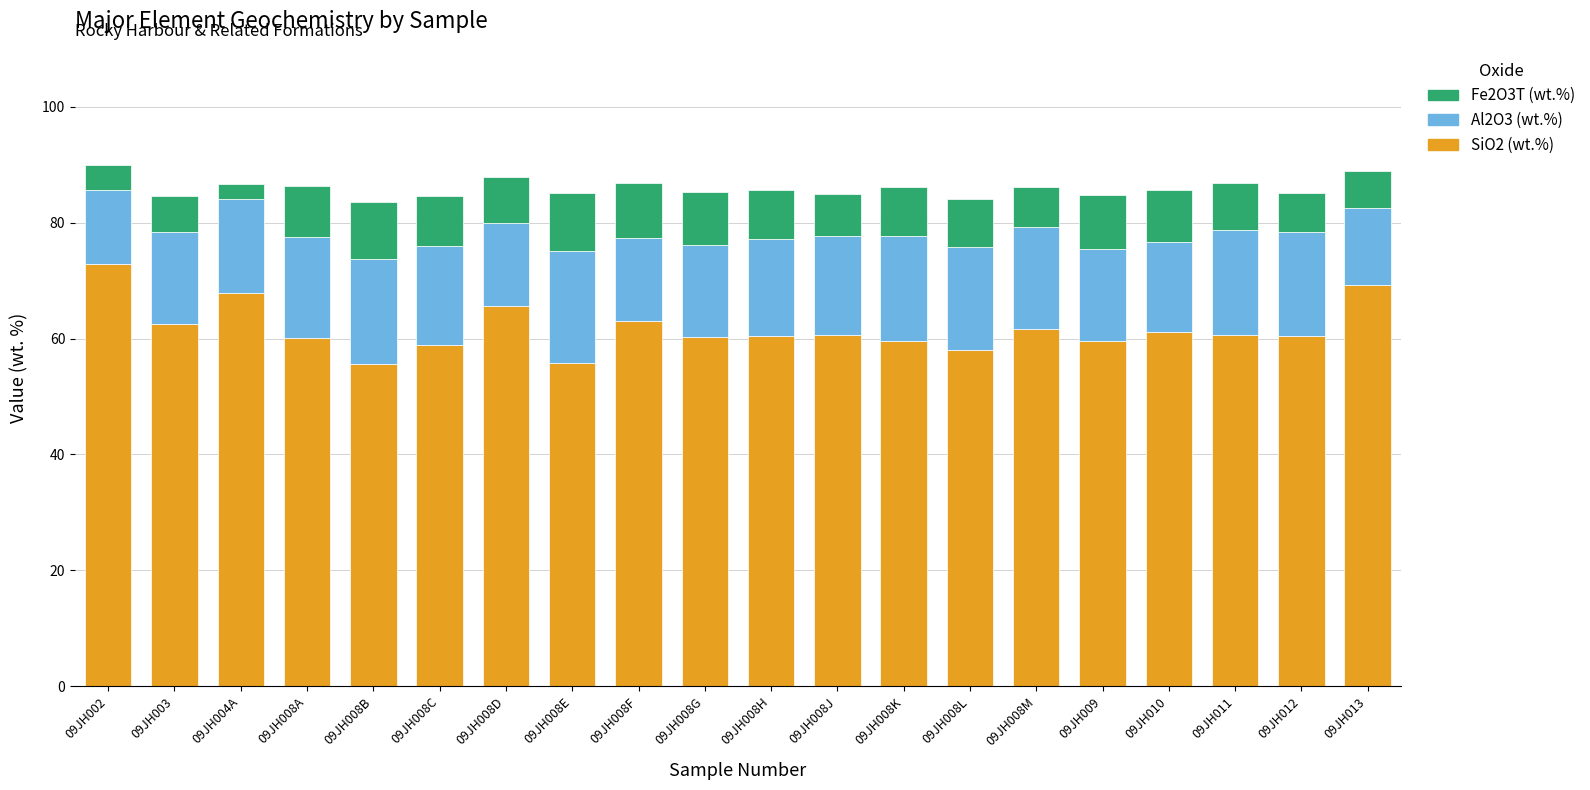

What is the lowest value of the SiO2 (wt.%) series?

55.6